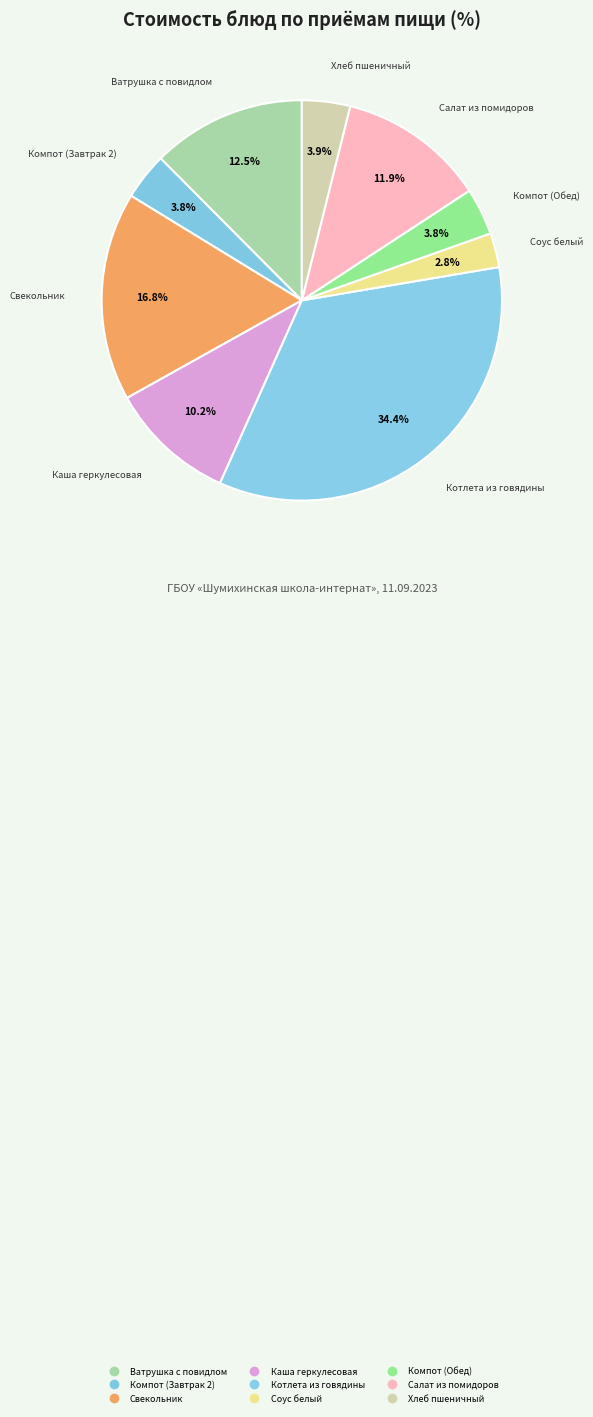

How many segments does this pie chart have?

9